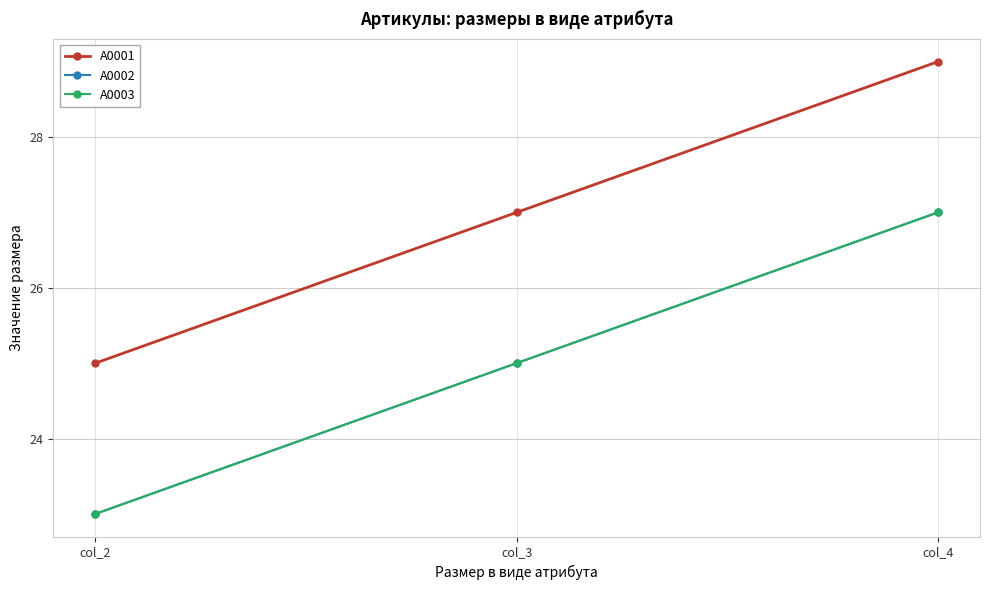

Does the chart have visible grid lines?

Yes